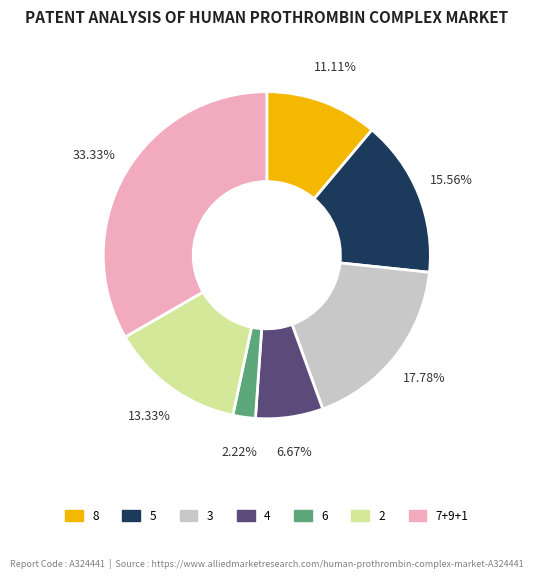

Does any single category account for the majority?

No